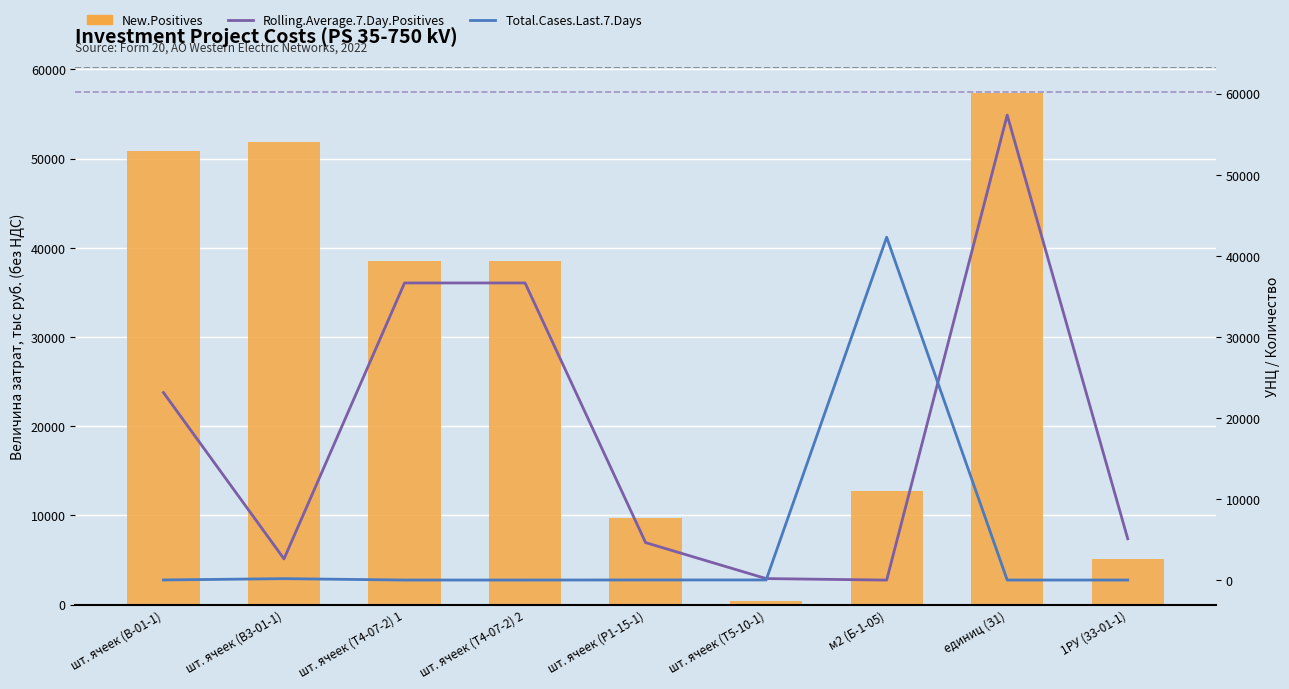

Which series has the largest range (max minus min)?

Rolling.Average.7.Day.Positives